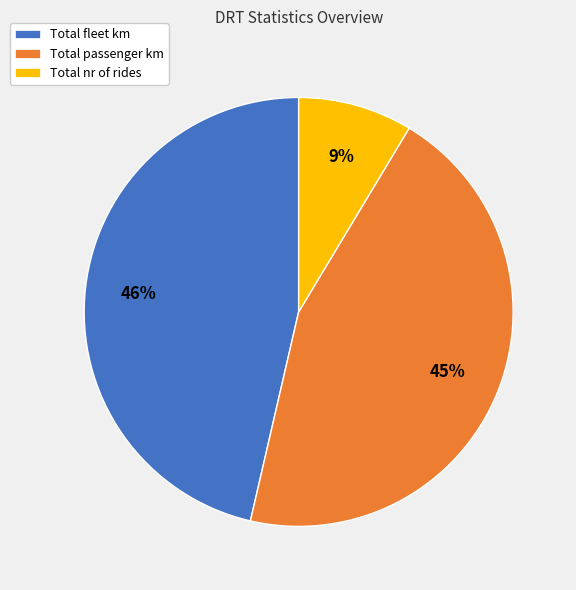

True or false: Total nr of rides accounts for 9% of the total.

True